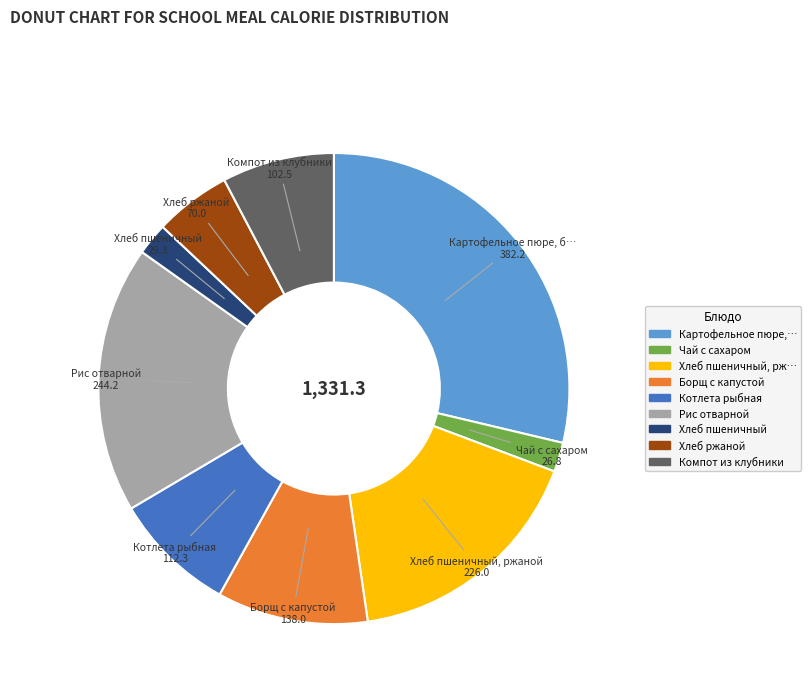

Count the number of slices in the pie.

9